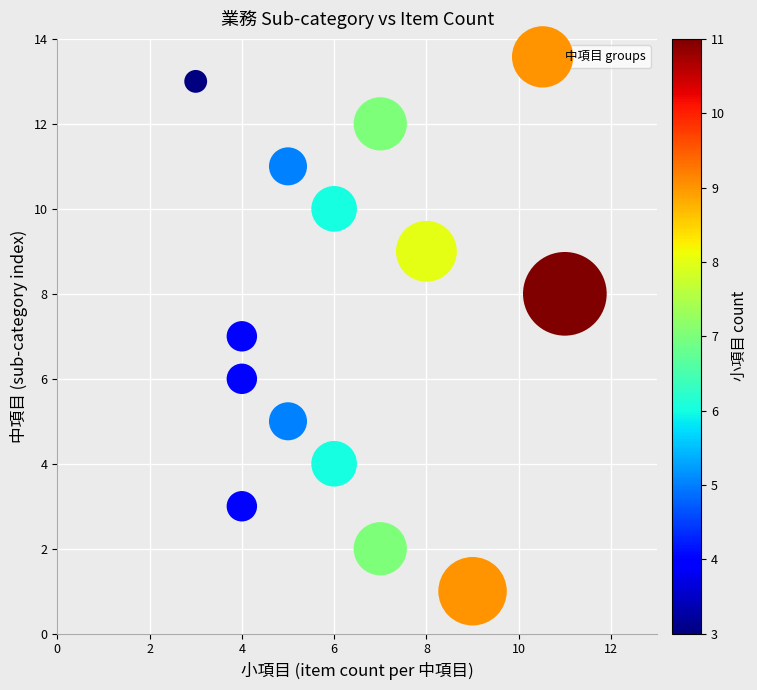

What is the range of Y values (max minus min)?

12